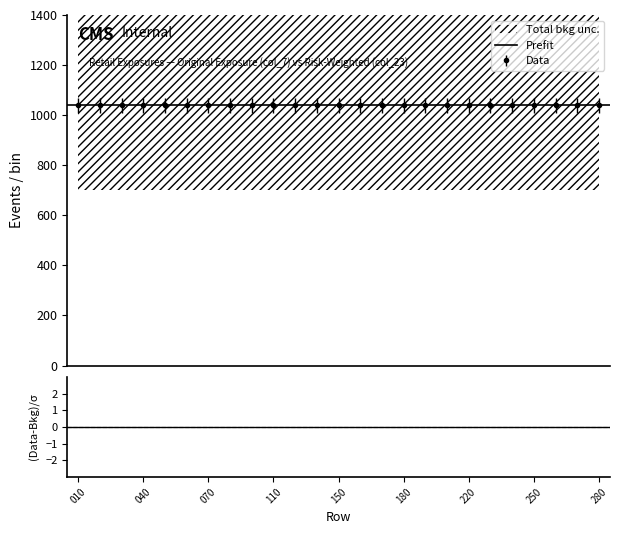

Between 250 and 280, which series saw the biggest shift?

Prefit